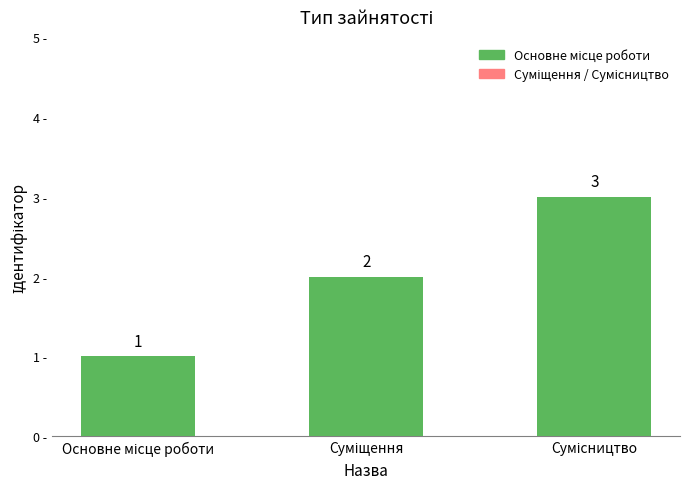

What is the value of the 1st bar from the left?

1